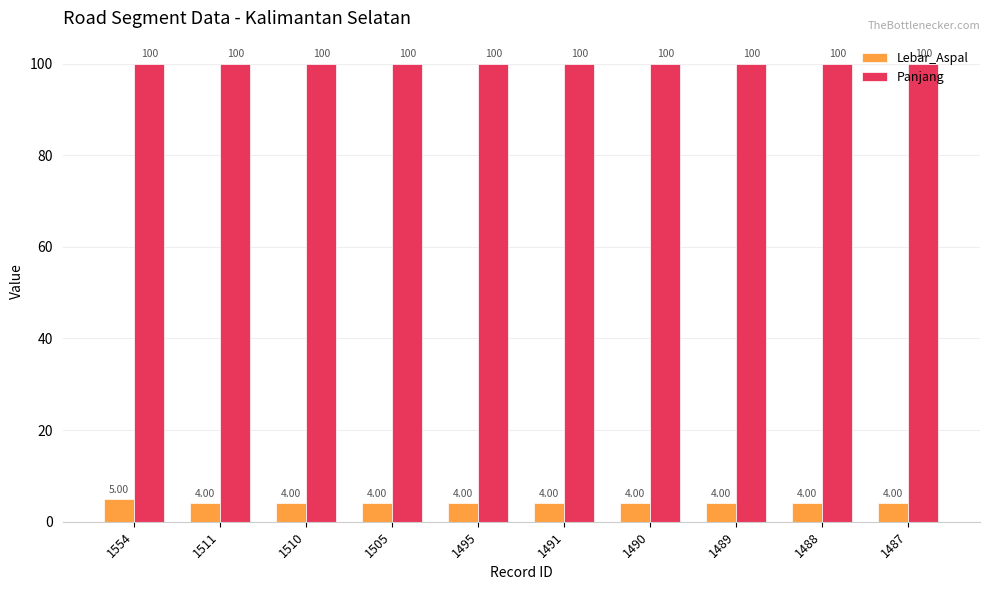

What value does the Lebar_Aspal series have at 1491?

4